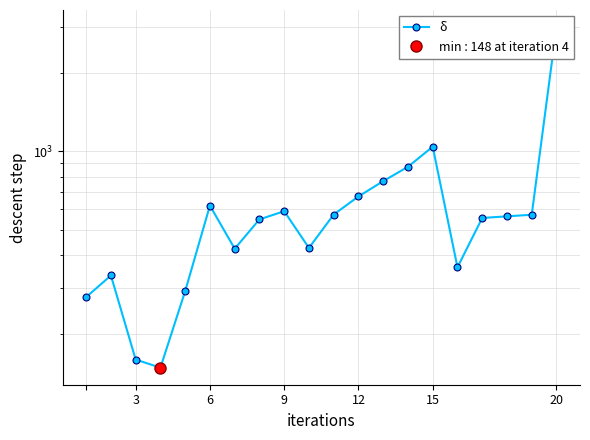

How many values are below 563?

10